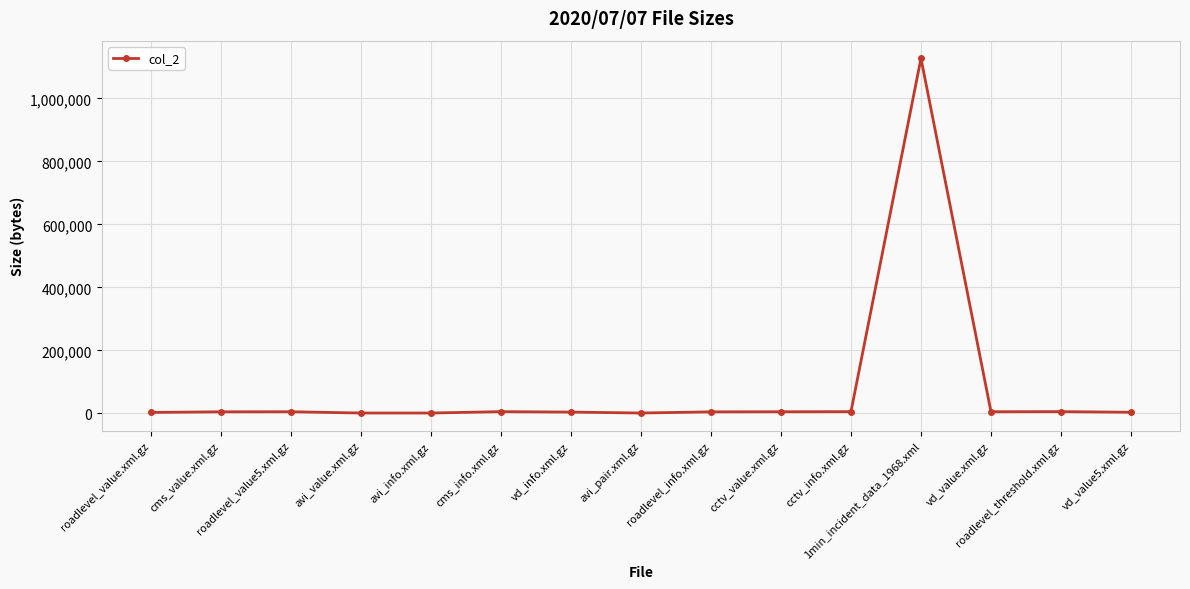

What is the average value?

79157